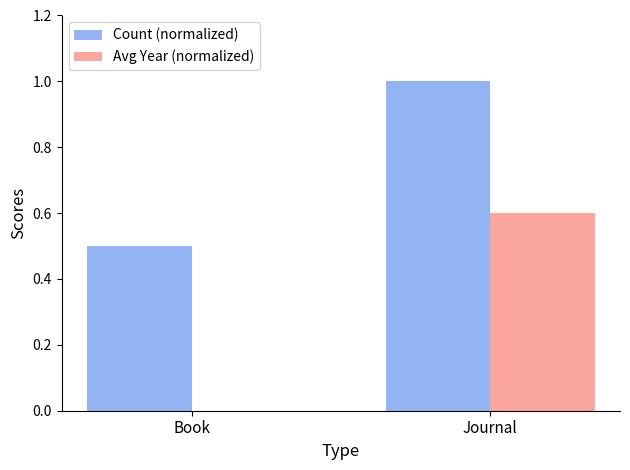

The Avg Year (normalized) series shows 0.0 at Book. True or false?

True